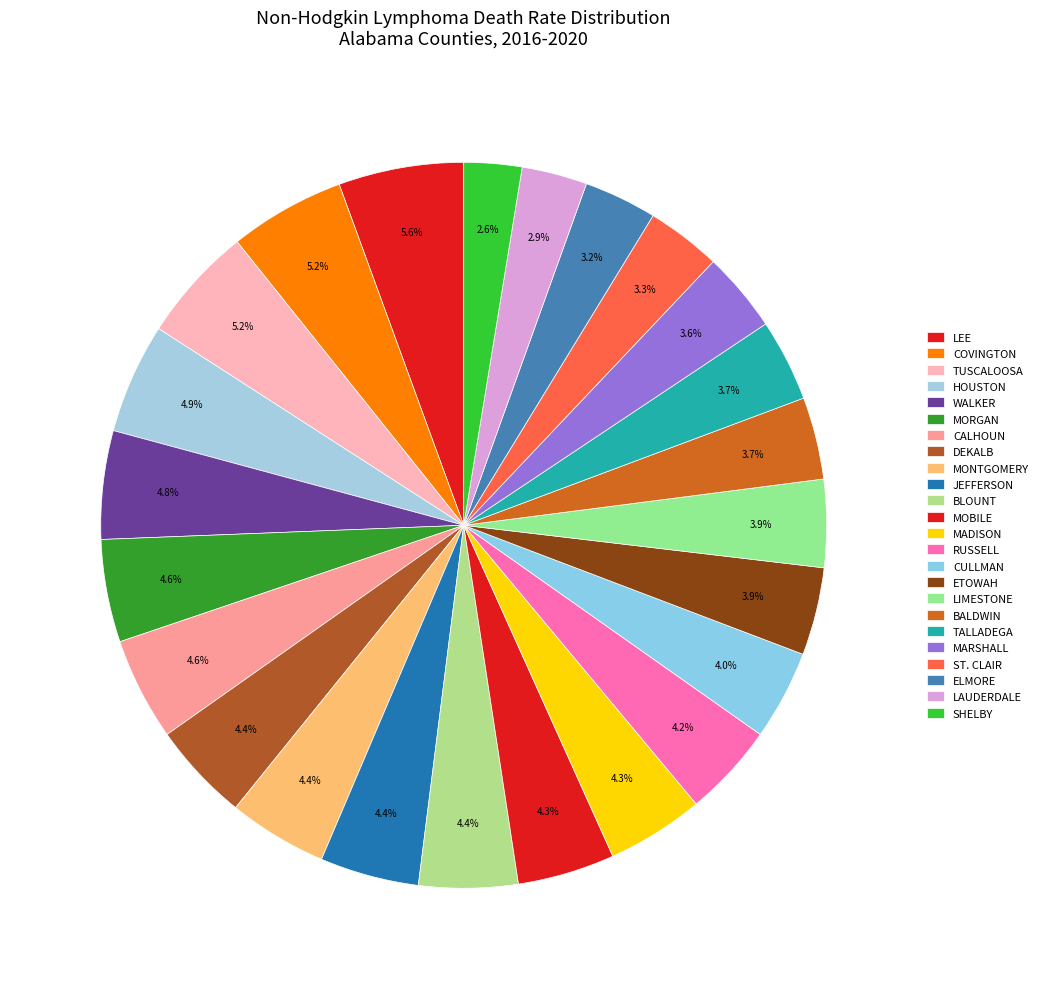

How many slices are in this pie chart?

24